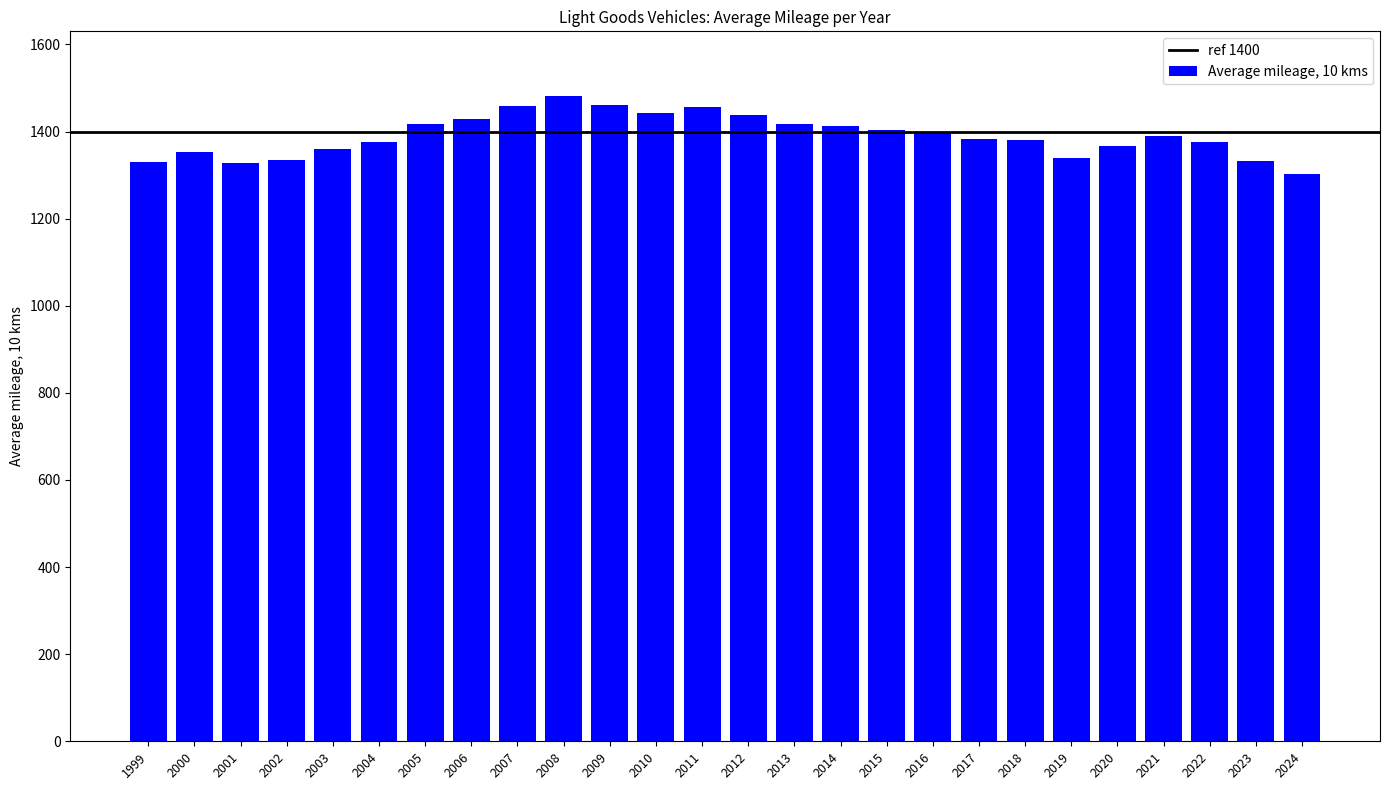

Between 2017 and 2008, which is larger?

2008